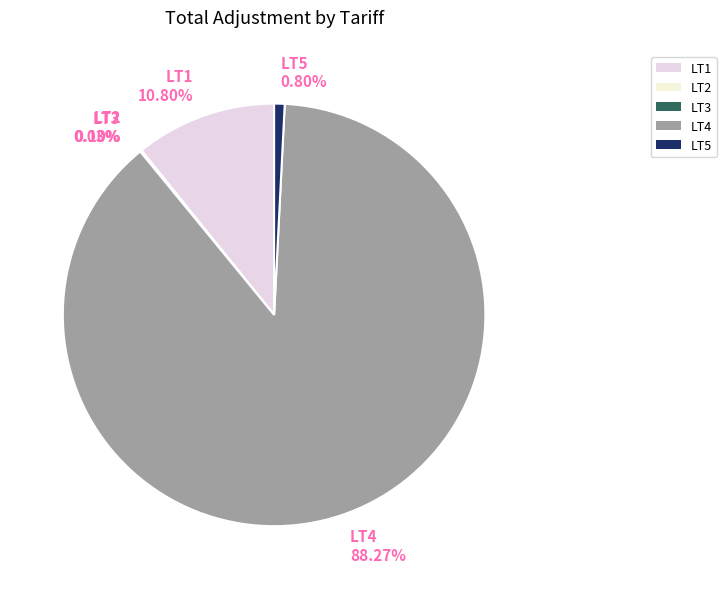

What is the largest slice in the pie chart?

LT4